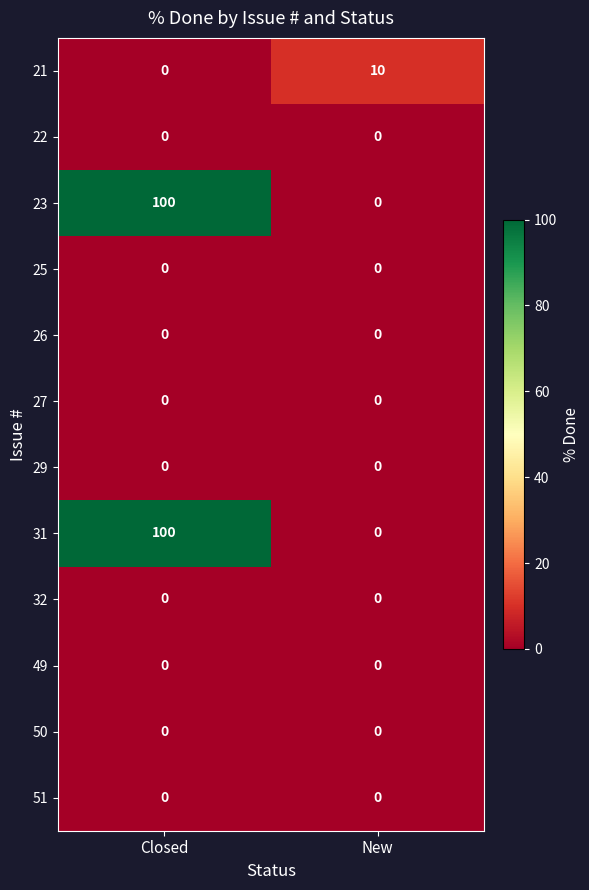

At which category does the chart reach its peak across all series?

Closed